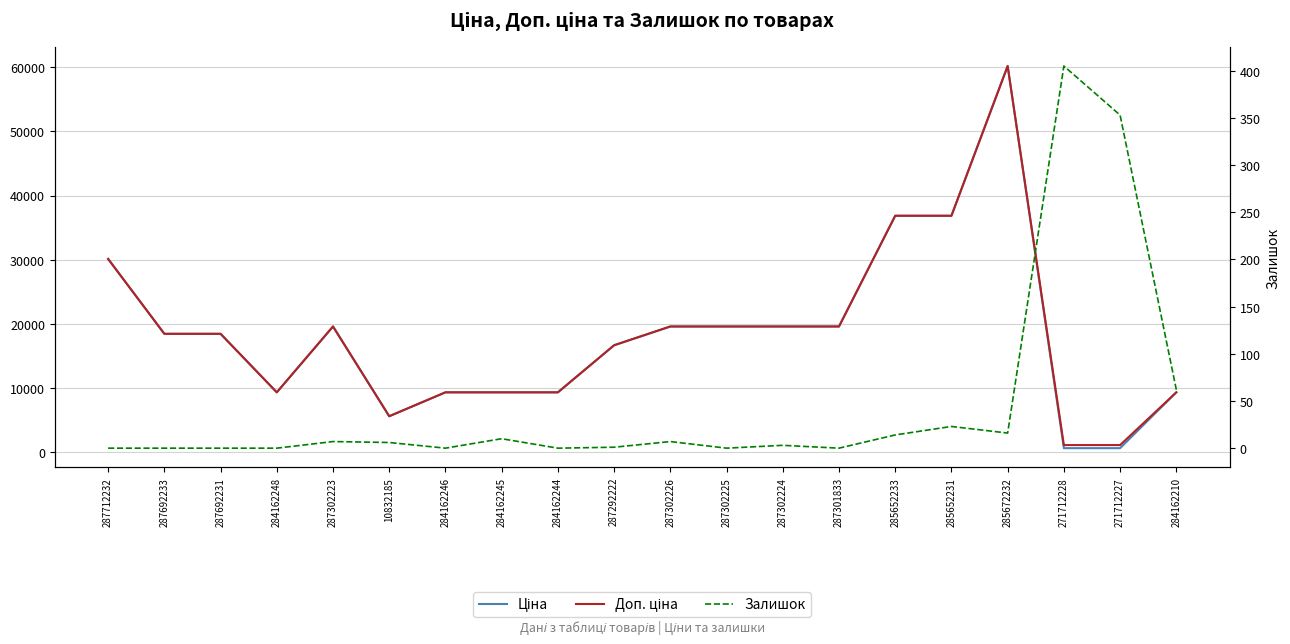

What is the difference between the Ціна values at 284162245 and 287301833?

10274.4